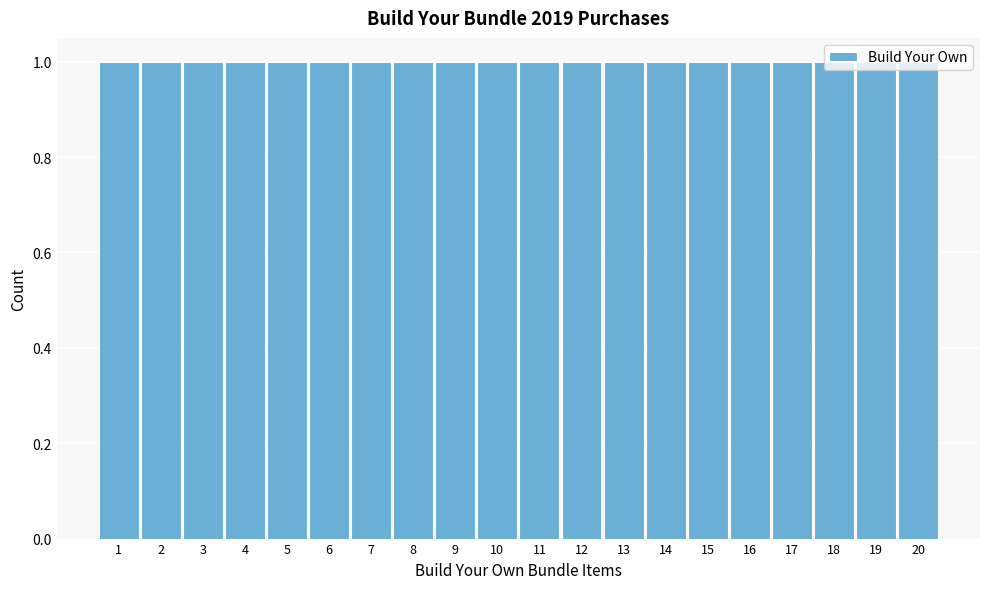

How tall is the bar that spans 17.5 to 18.5 on the x-axis? The values are not printed on the chart, so give them approximately, as read against the axis.

1